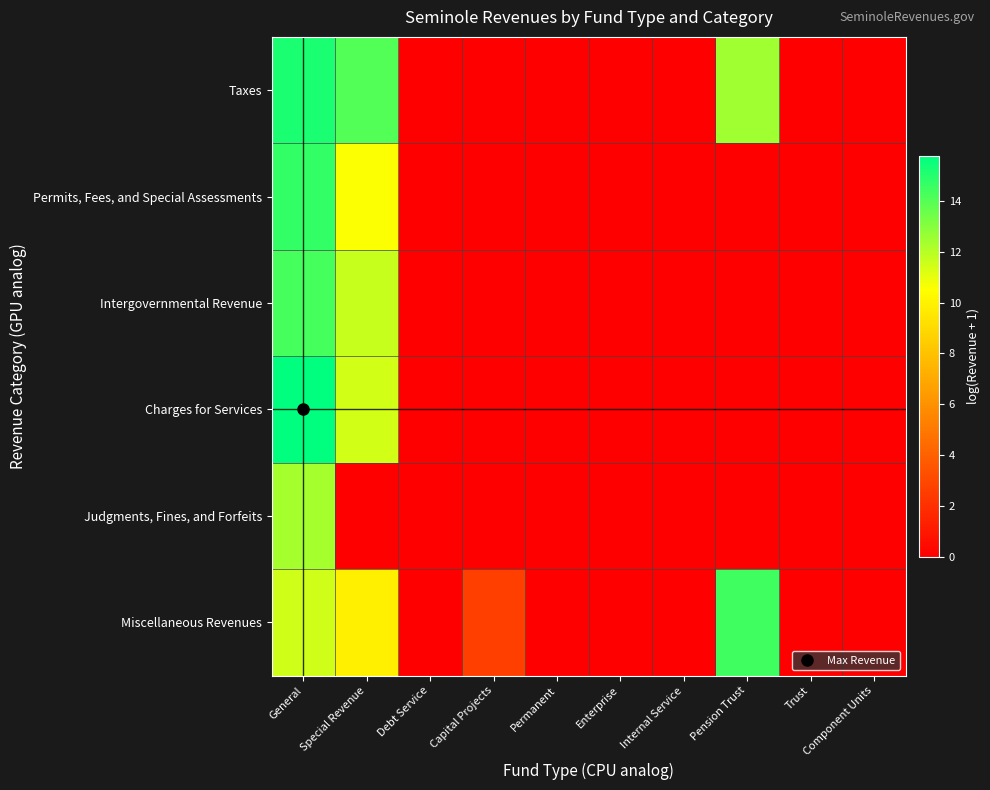

Which has a higher value, General or Enterprise?

General